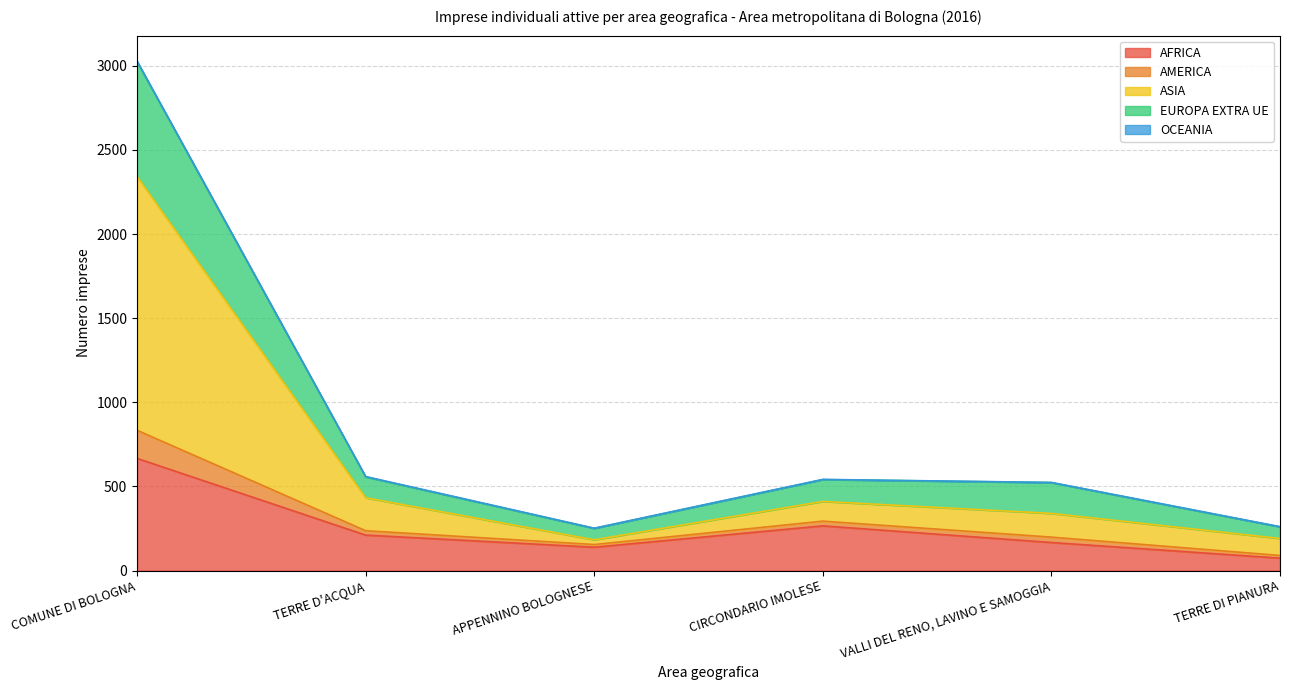

Where is the first local maximum for AFRICA?

CIRCONDARIO IMOLESE